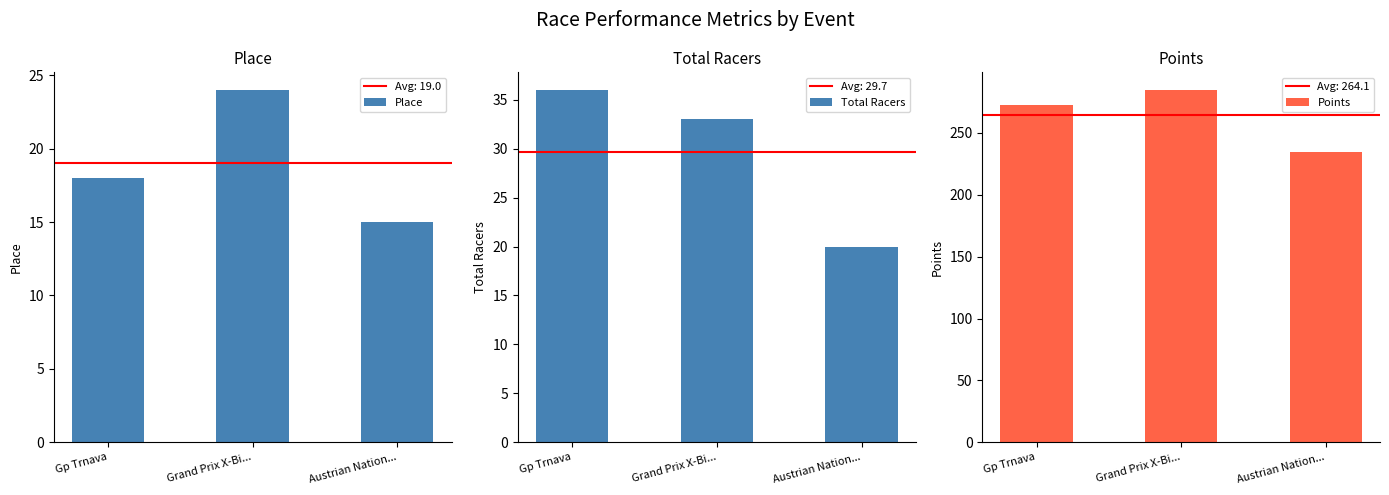

How many data points in Points are above 272?

2